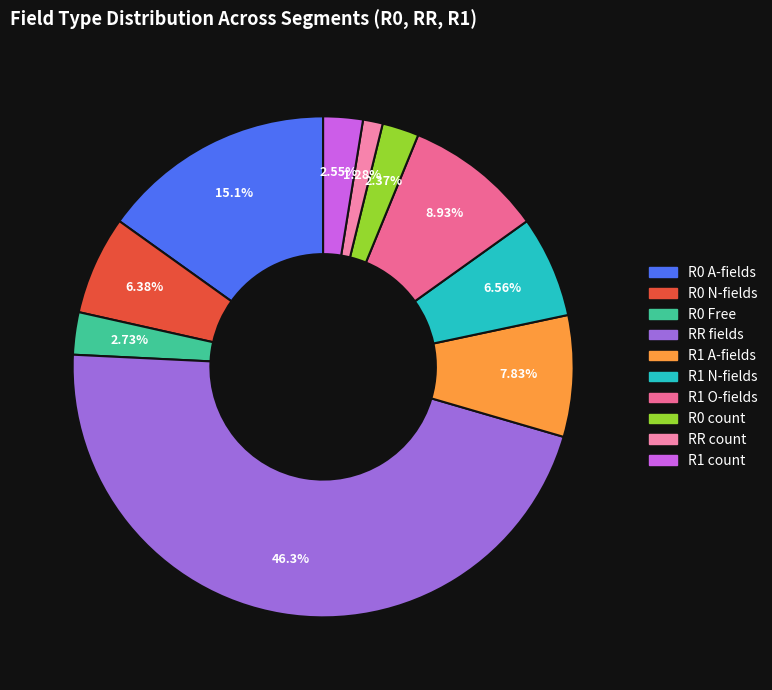

Count the number of slices in the pie.

10